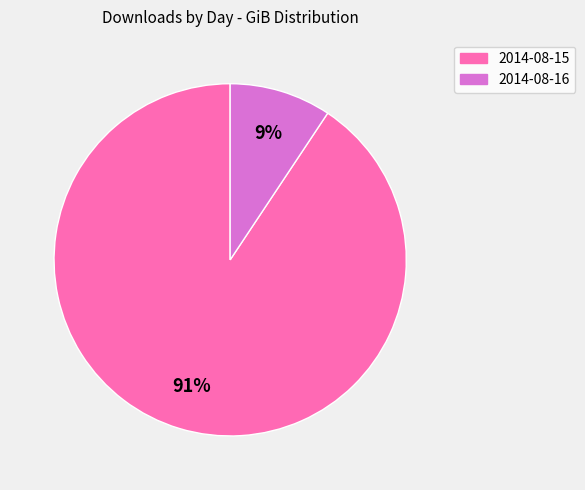

Is it true that 2014-08-16 is 1% of the pie?

False